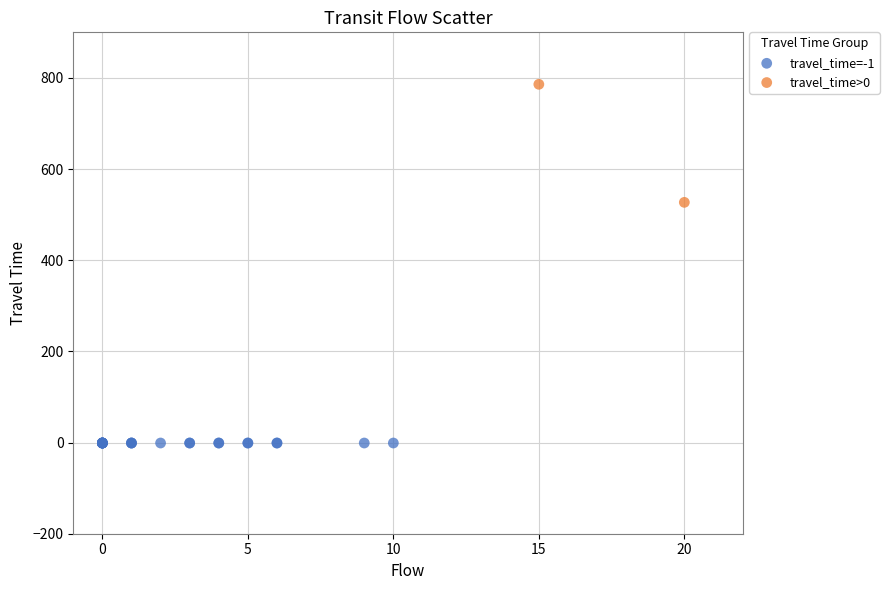

What are all the series names shown in the legend?

travel_time=-1, travel_time>0